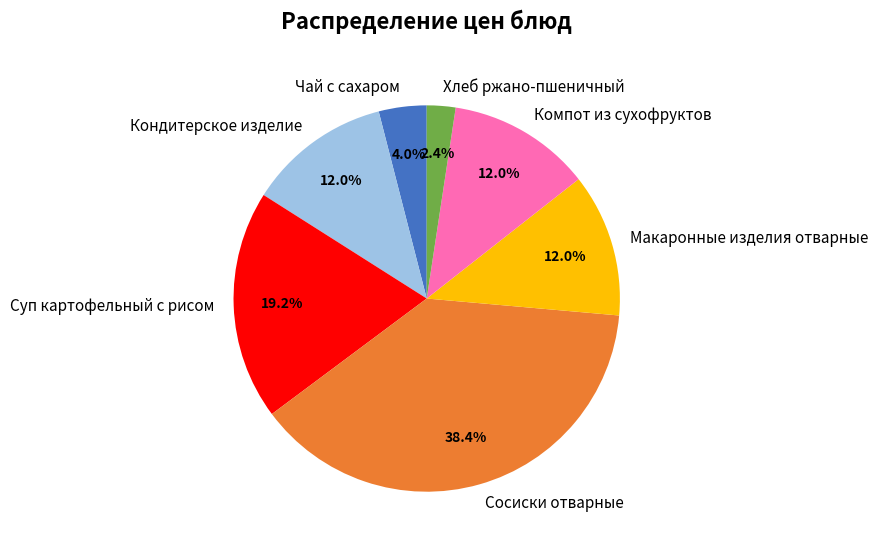

To the nearest percent, what is the difference between the Хлеб ржано-пшеничный and Сосиски отварные slice percentages?

36%